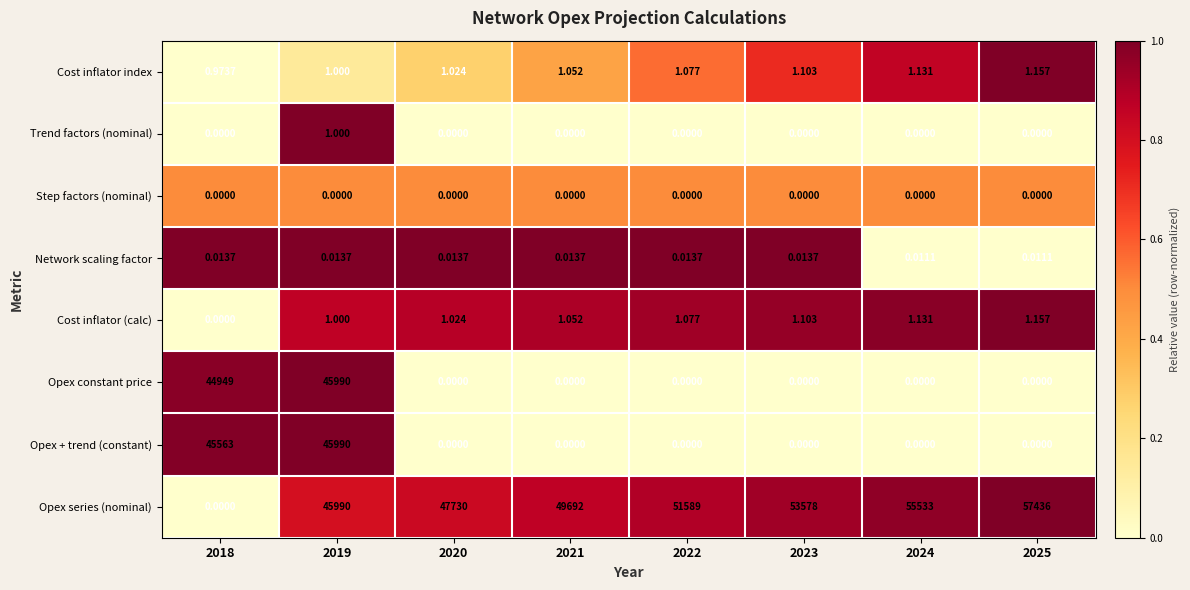

What is the total value across all series at 2021?

49694.1